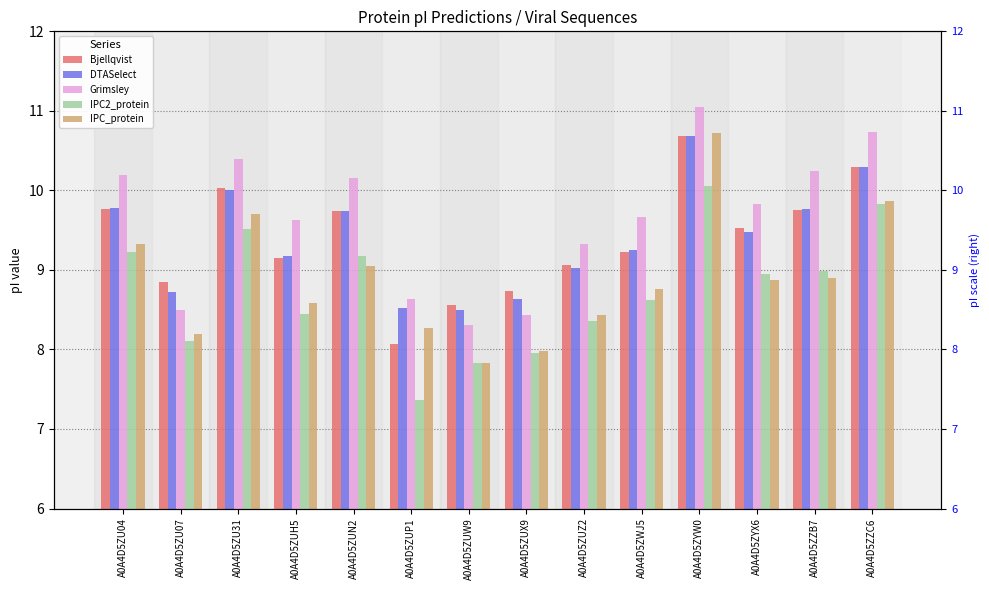

How many groups of bars are there?

14